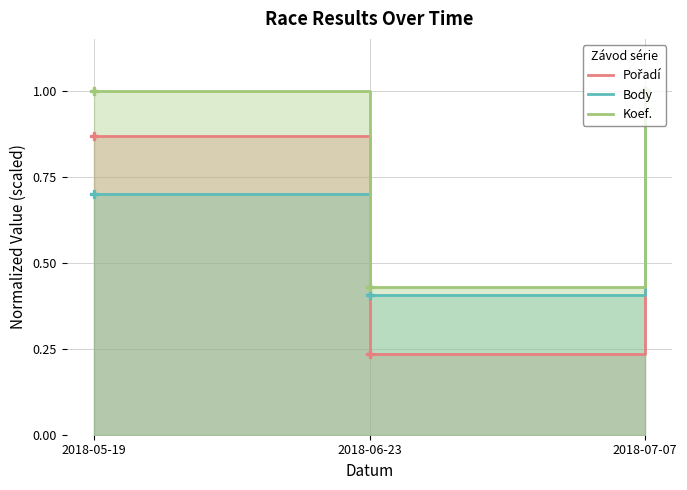

Is it true that Body equals 0.2 at 2018-05-19?

False